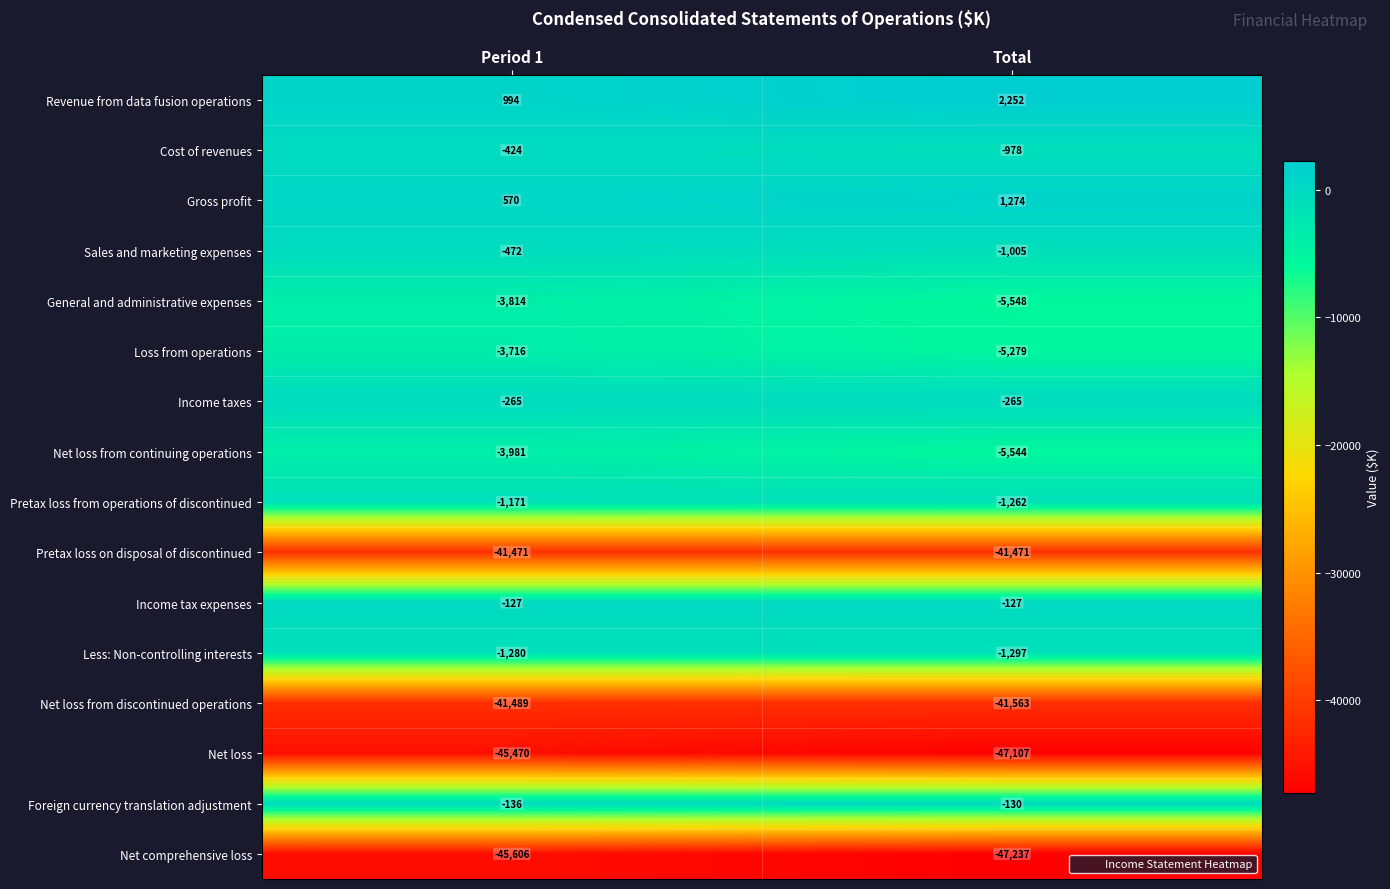

What is the difference between the highest and lowest values at Period 1?

46600